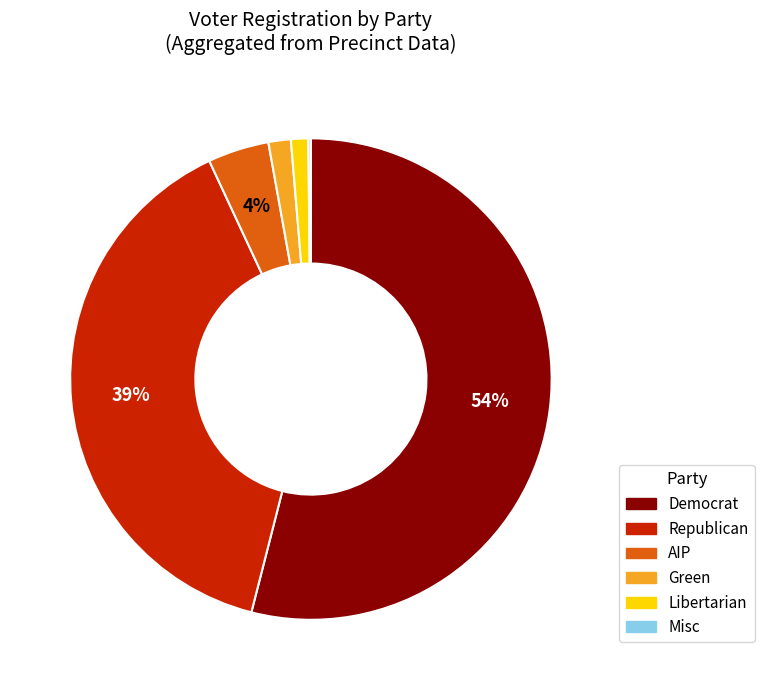

To the nearest percent, what is the average slice percentage?

17%